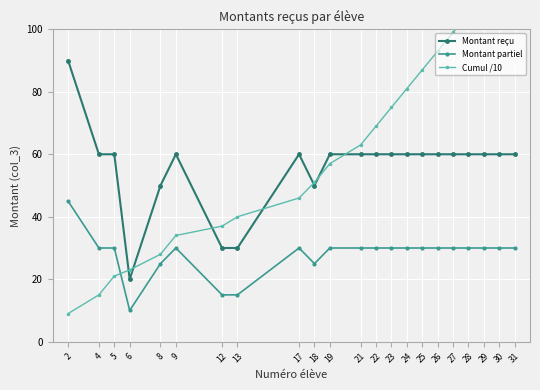

The Montant partiel series shows 14 at 8. True or false?

False